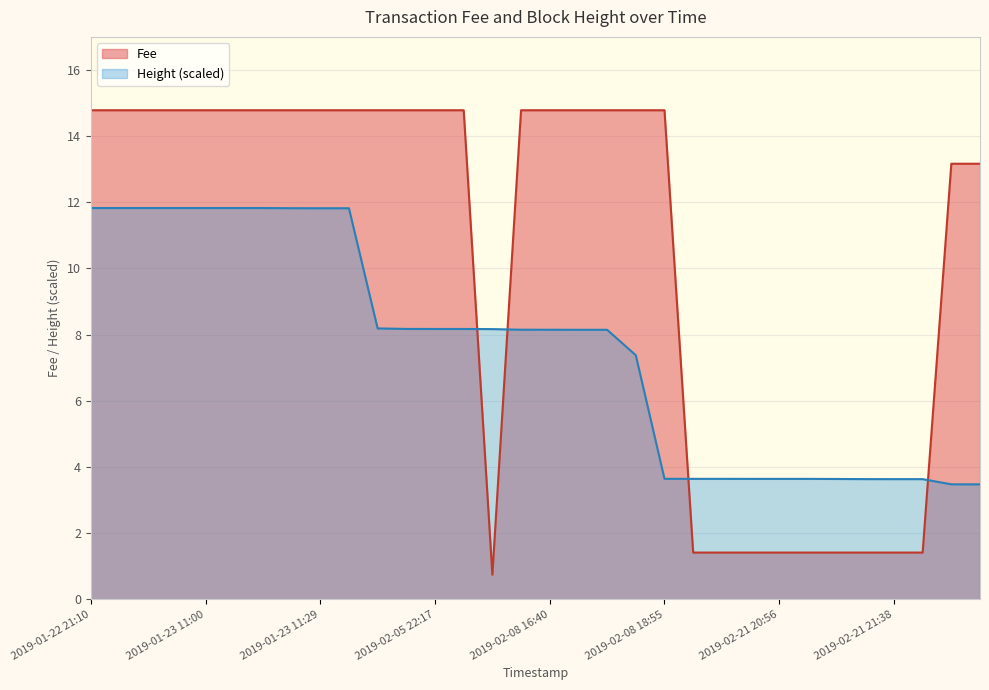

Is the value of Fee at 2019-02-21 21:38 greater than the value of Height at 2019-02-08 16:40?

No